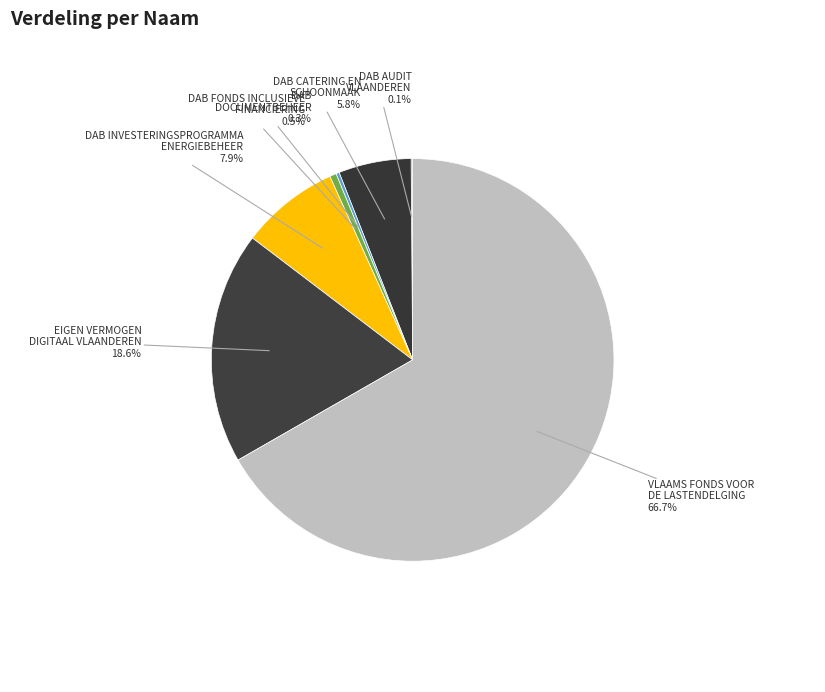

True or false: VLAAMS FONDS VOOR DE LASTENDELGING accounts for 55% of the total.

False